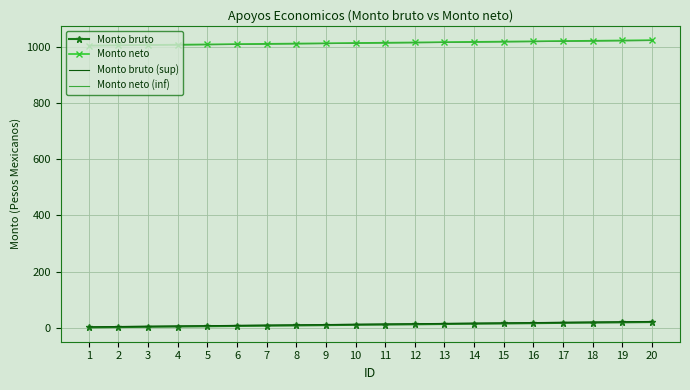

What is the sum of all Monto bruto values?

210